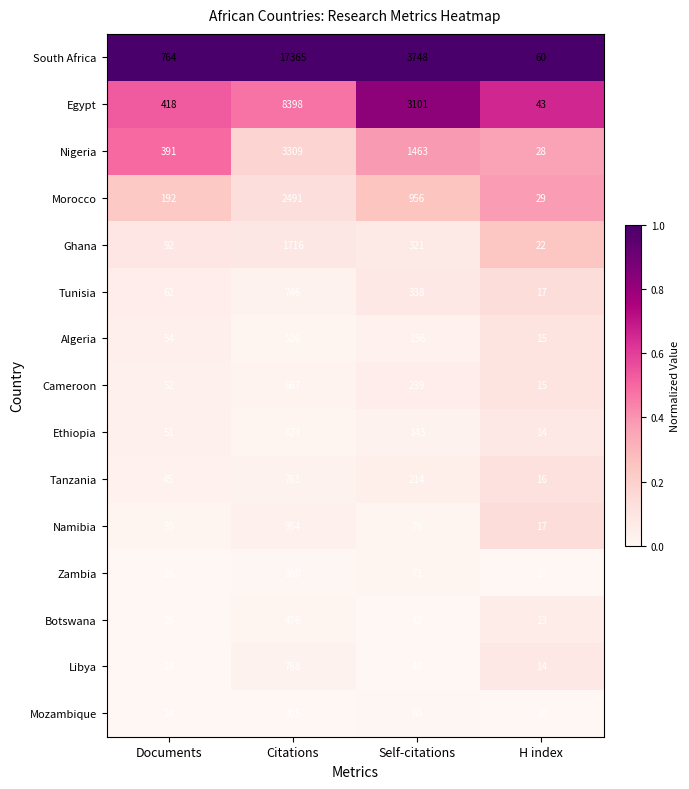

What is the difference between the highest and lowest values at Documents?

740